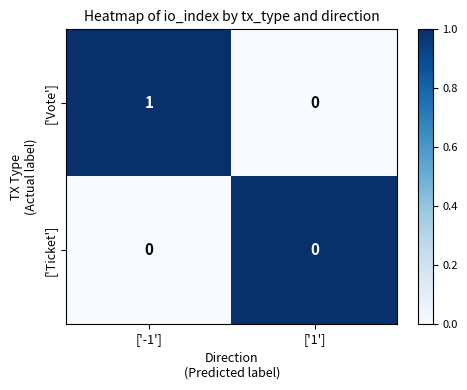

Which category has the highest value in the ['Vote'] series?

['-1']